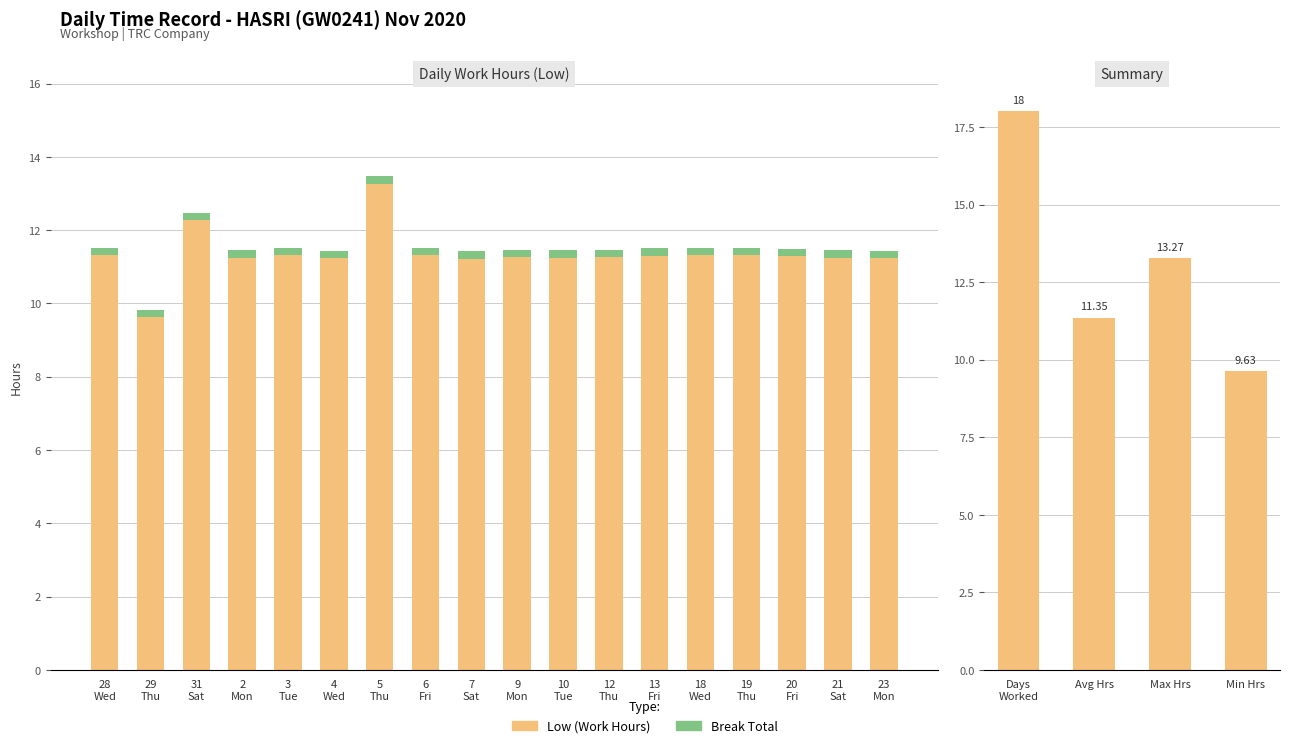

What is the ratio of the value at 18 Wed to the value at 13 Fri?

1.0